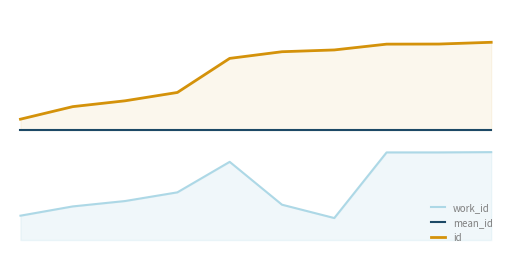

What is the sum of the work_id values at 5 and 8?

0.6